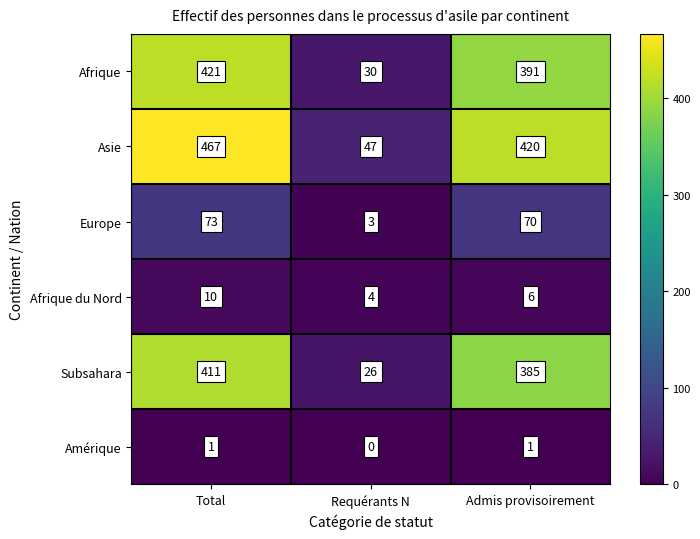

What is the difference between the maximum and minimum values in the Afrique du Nord series?

6